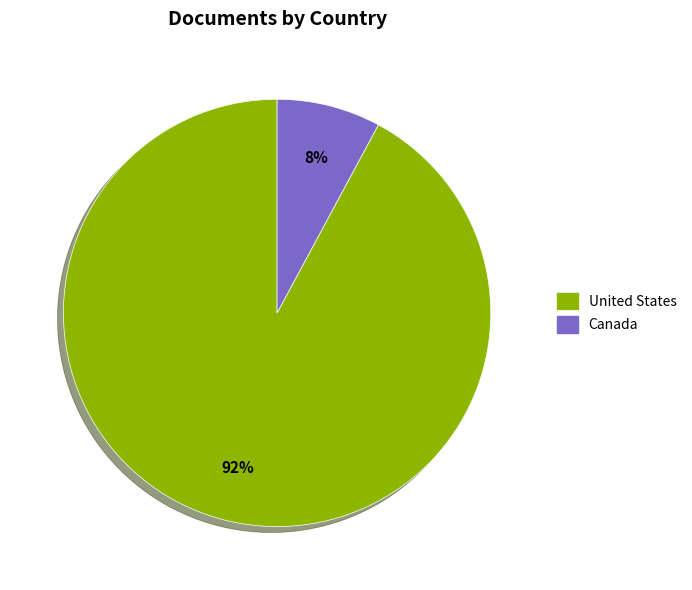

Count the number of slices in the pie.

2